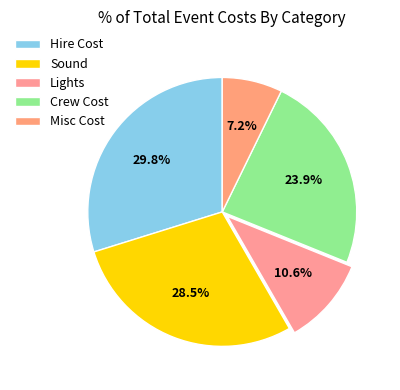

Count the number of slices in the pie.

5